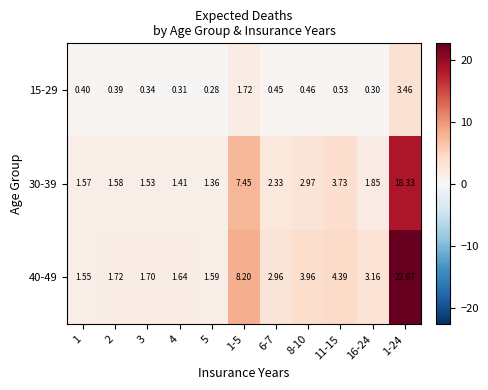

List the series in order of their peak value, lowest first.

15-29, 30-39, 40-49